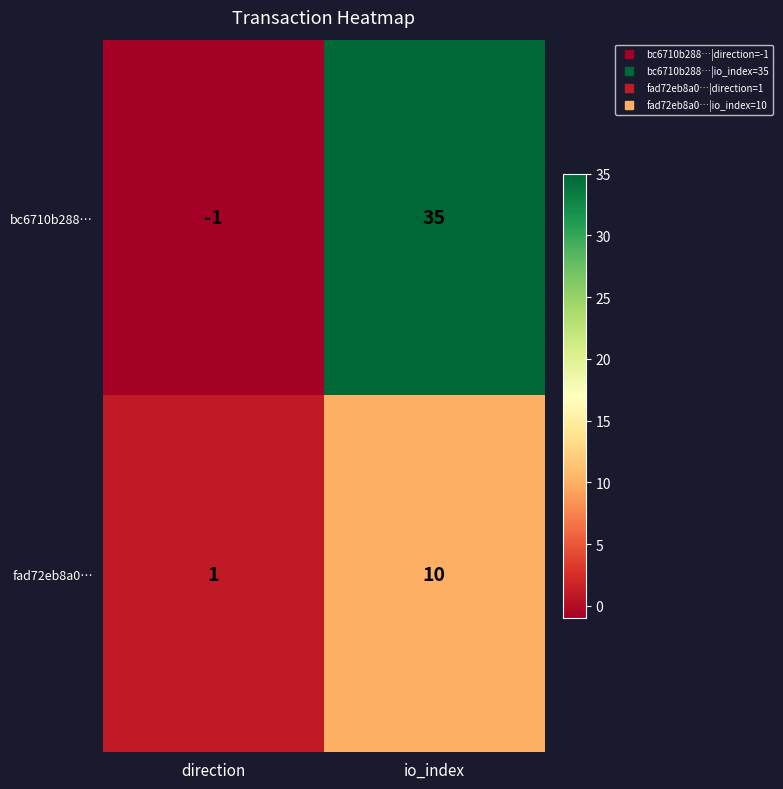

List the series in order of their peak value, lowest first.

fad72eb8a0…, bc6710b288…